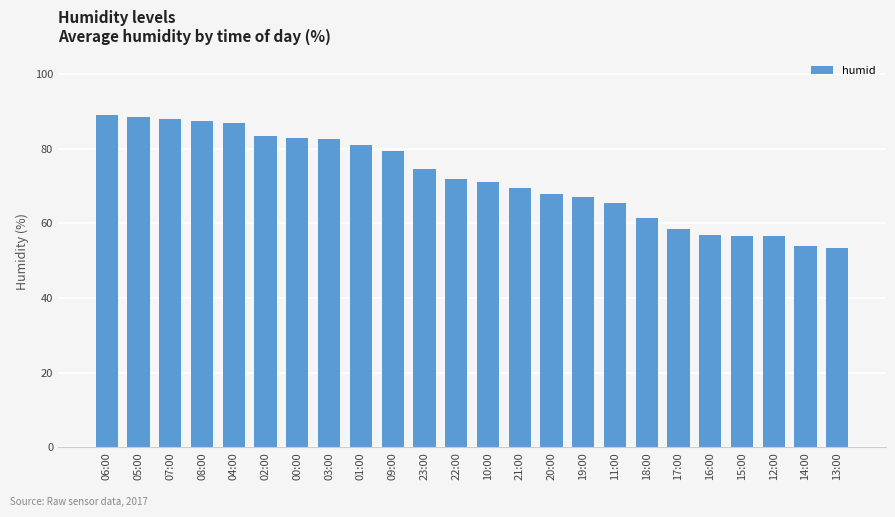

Reading left to right, transcribe all the data shown in this chart.

06:00=89.0	05:00=88.5	07:00=88.0	08:00=87.5	04:00=87.0	02:00=83.5	00:00=83.0	03:00=82.5	01:00=81.0	09:00=79.5	23:00=74.5	22:00=72.0	10:00=71.0	21:00=69.5	20:00=68.0	19:00=67.0	11:00=65.5	18:00=61.5	17:00=58.5	16:00=57.0	15:00=56.5	12:00=56.5	14:00=54.0	13:00=53.5